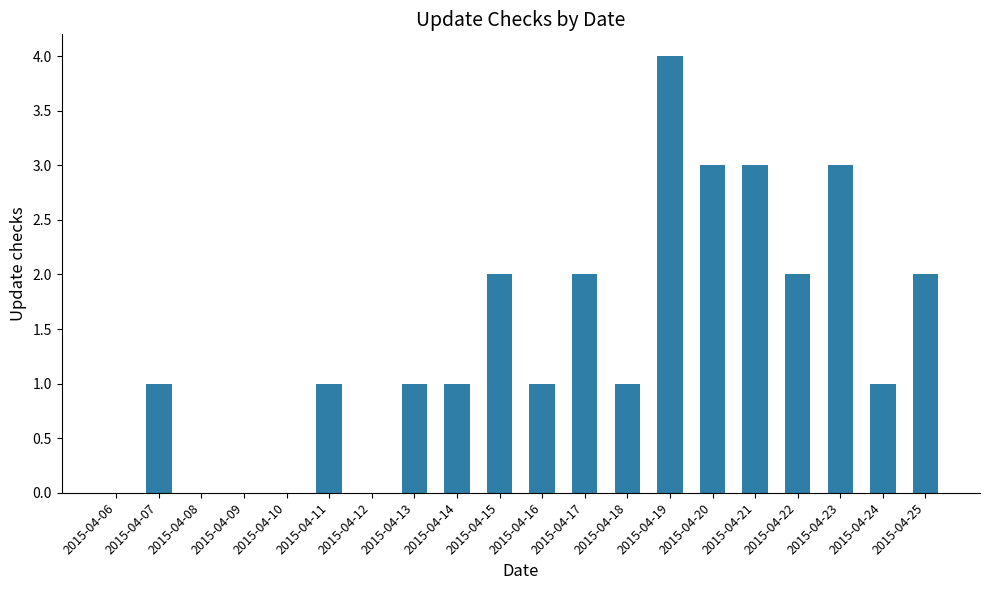

What is the sum of the values at 2015-04-20 and 2015-04-11?

4